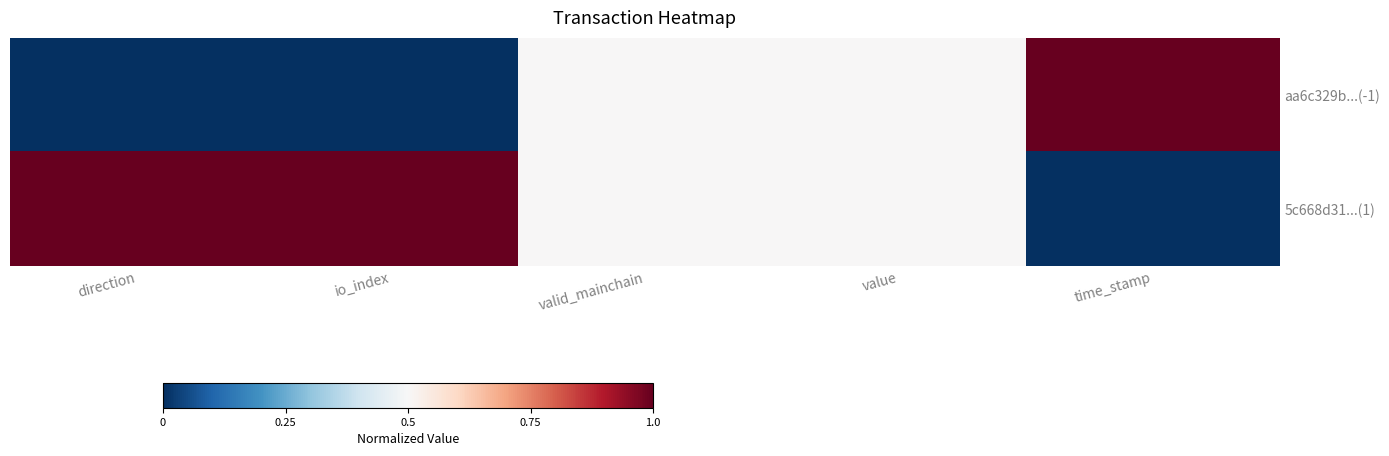

Between io_index and value, which series saw the biggest shift?

aa6c329b...(-1)